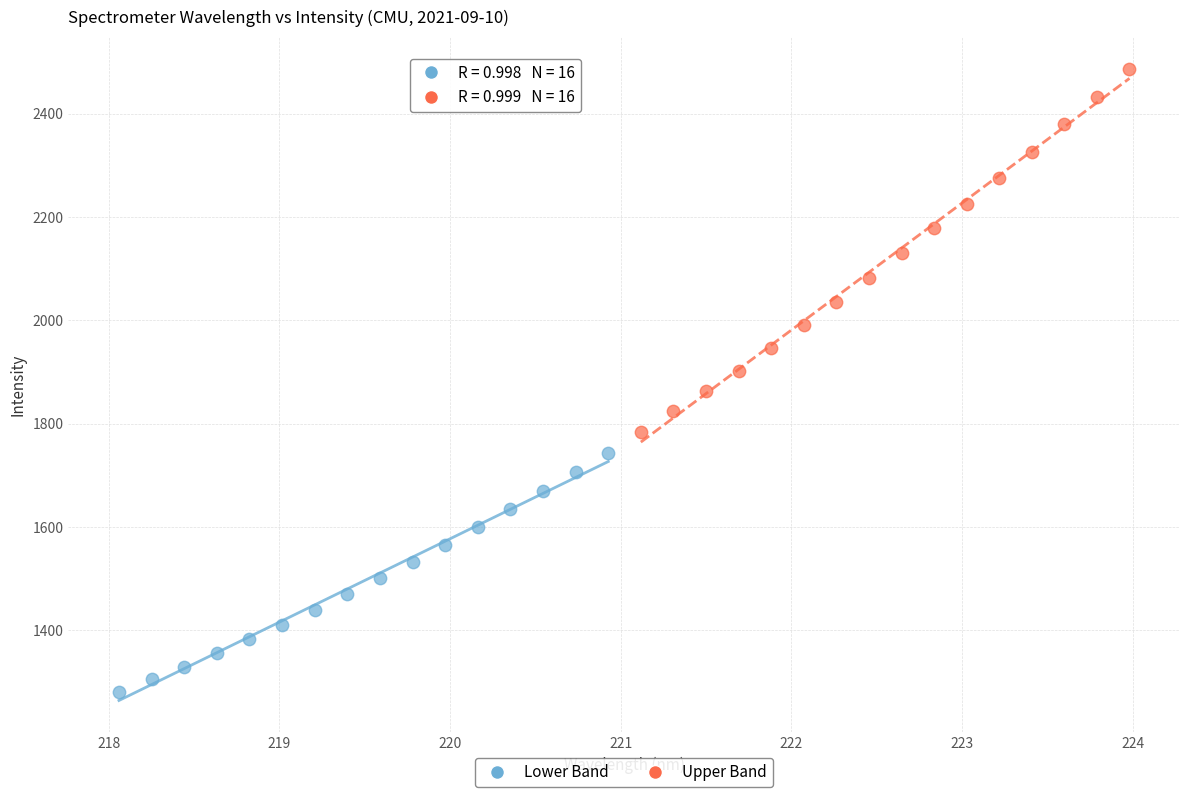

Which series reaches the minimum Y coordinate?

Lower Band